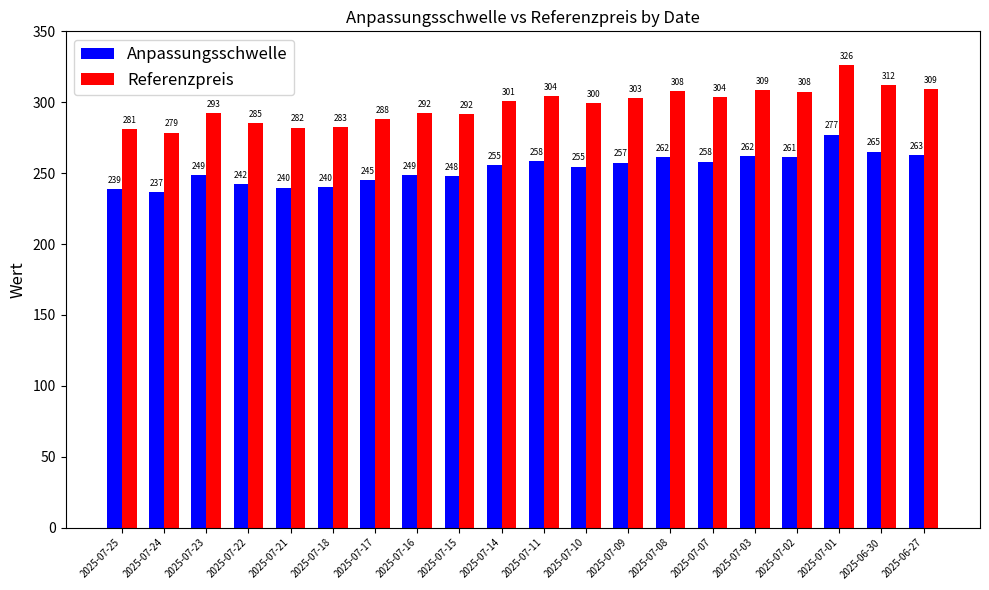

True or false: Anpassungsschwelle has a value of 262.3 at 2025-07-03.

True